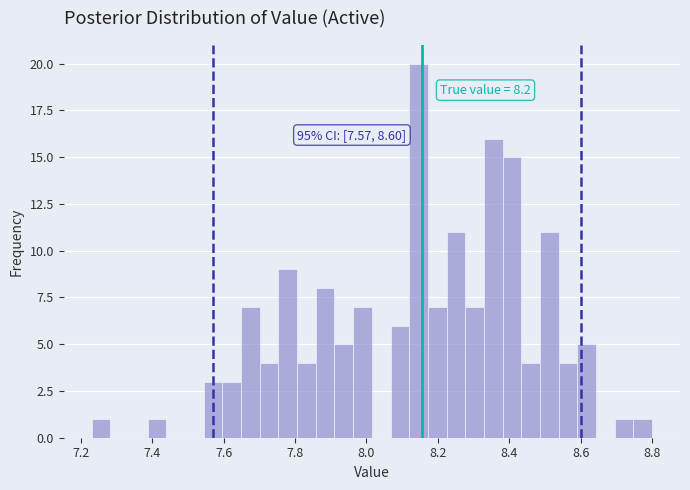

Read against the x-axis, roughly where is the centre of the tallest bar?

8.14